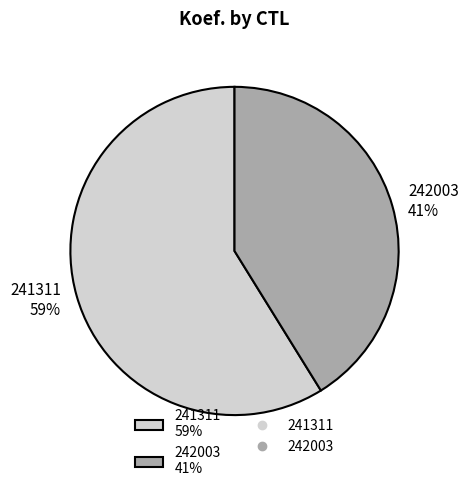

To the nearest percent, what is the difference between the largest and smallest slice percentages?

18%